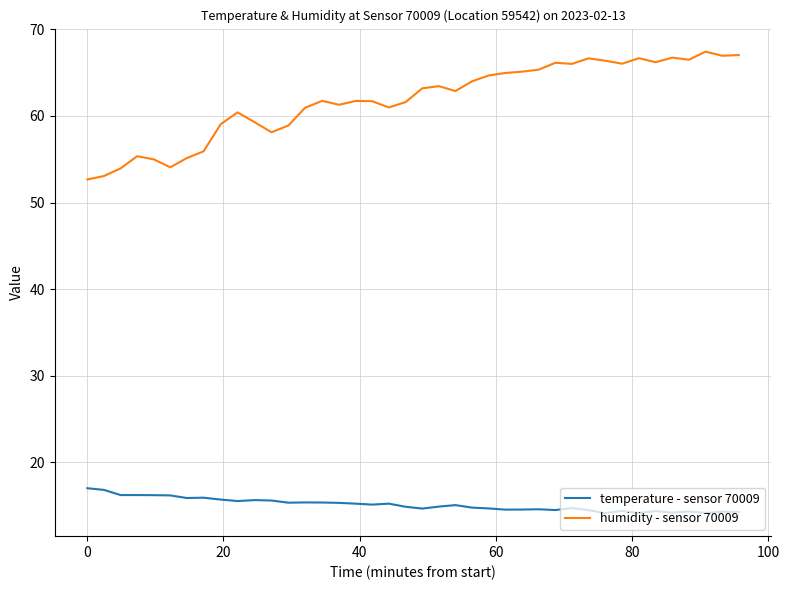

Which series has the largest total across all categories?

humidity - sensor 70009